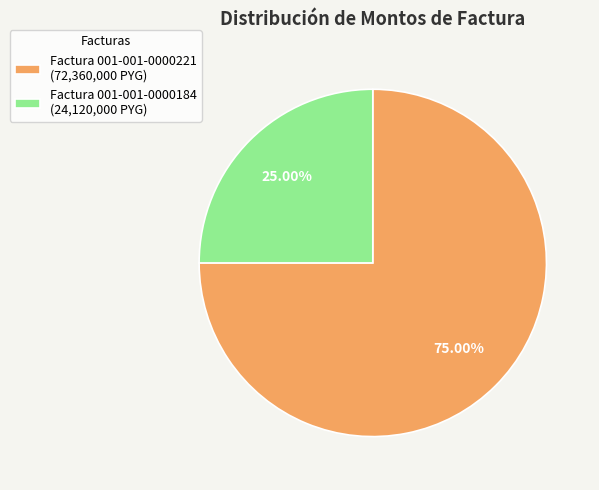

Combined, do Factura 001-001-0000184 and Factura 001-001-0000221 account for over 50%?

Yes